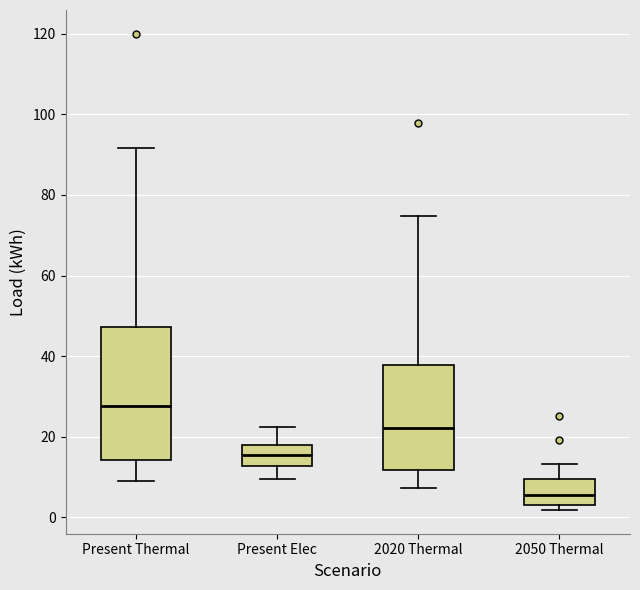

Reading left to right, read every box against the y-axis: the position of its median line, the range the box covers, and the ends of its whiskers. The values are not printed on the chart, so give them approximately, as read against the axis.

Present Thermal: median 28, box 14 to 48, whiskers 8 to 92
Present Elec: median 16, box 12 to 18, whiskers 10 to 22
2020 Thermal: median 22, box 12 to 38, whiskers 8 to 74
2050 Thermal: median 6, box 4 to 10, whiskers 2 to 14